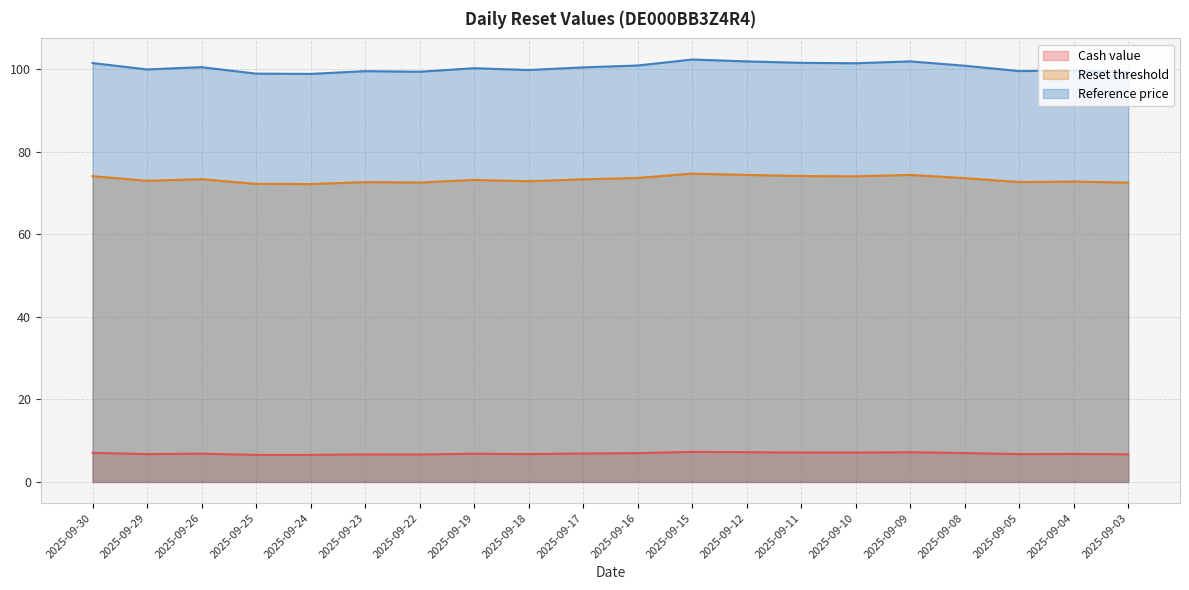

Which series has the largest total across all categories?

Reference price